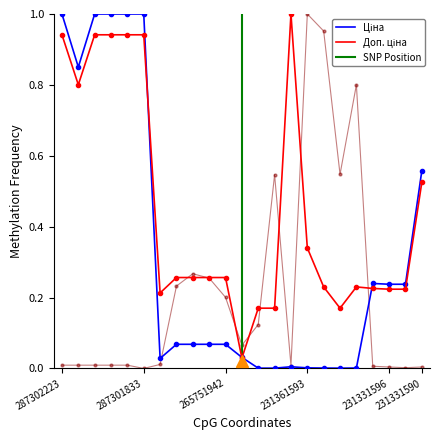

Is it true that Залишок equals 0.5 at 231361591?

True